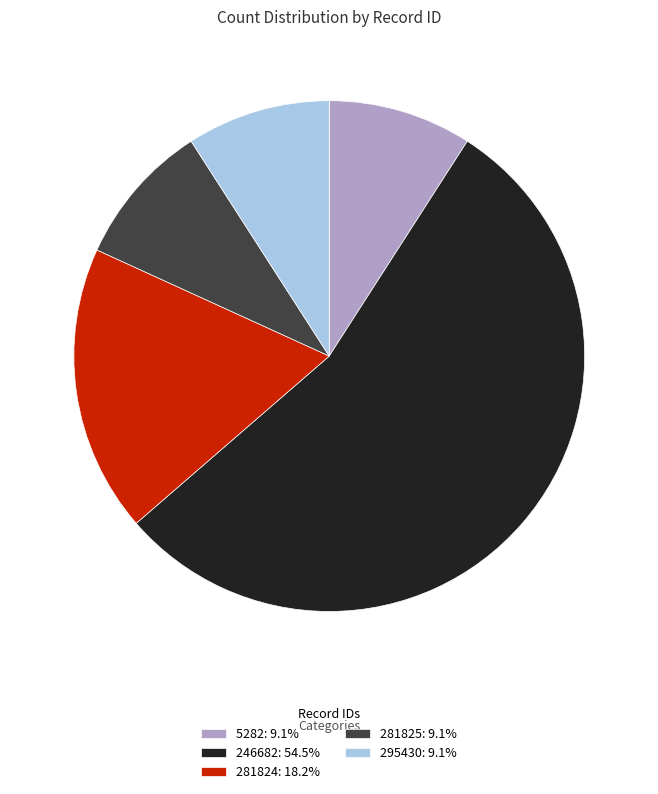

Is there any slice that represents more than half of the pie?

Yes